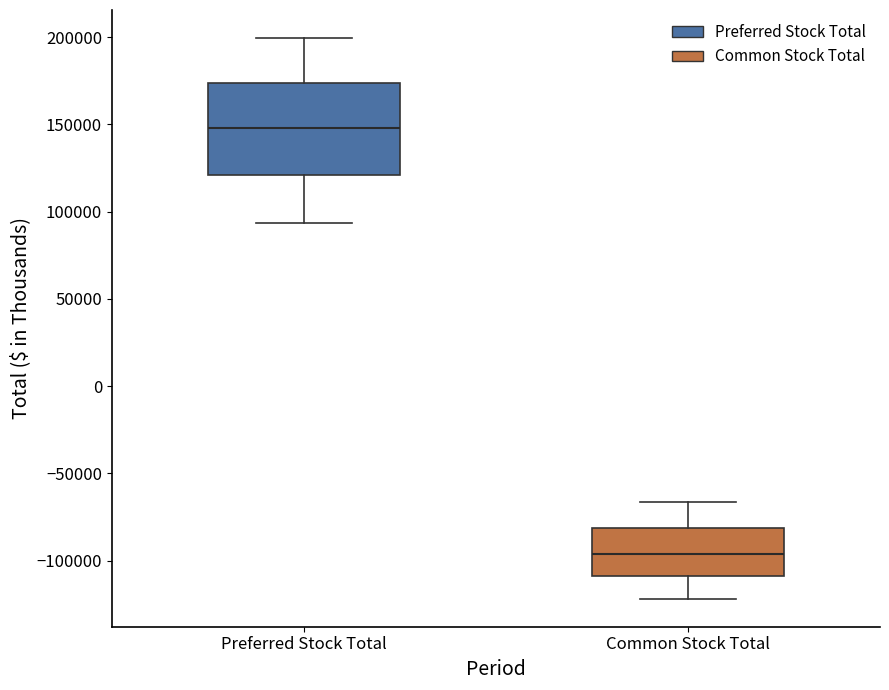

Reading left to right, read every box against the y-axis: the position of its median line, the range the box covers, and the ends of its whiskers. The values are not printed on the chart, so give them approximately, as read against the axis.

Preferred Stock Total: median 150000, box 120000 to 175000, whiskers 95000 to 200000
Common Stock Total: median -95000, box -110000 to -80000, whiskers -120000 to -65000